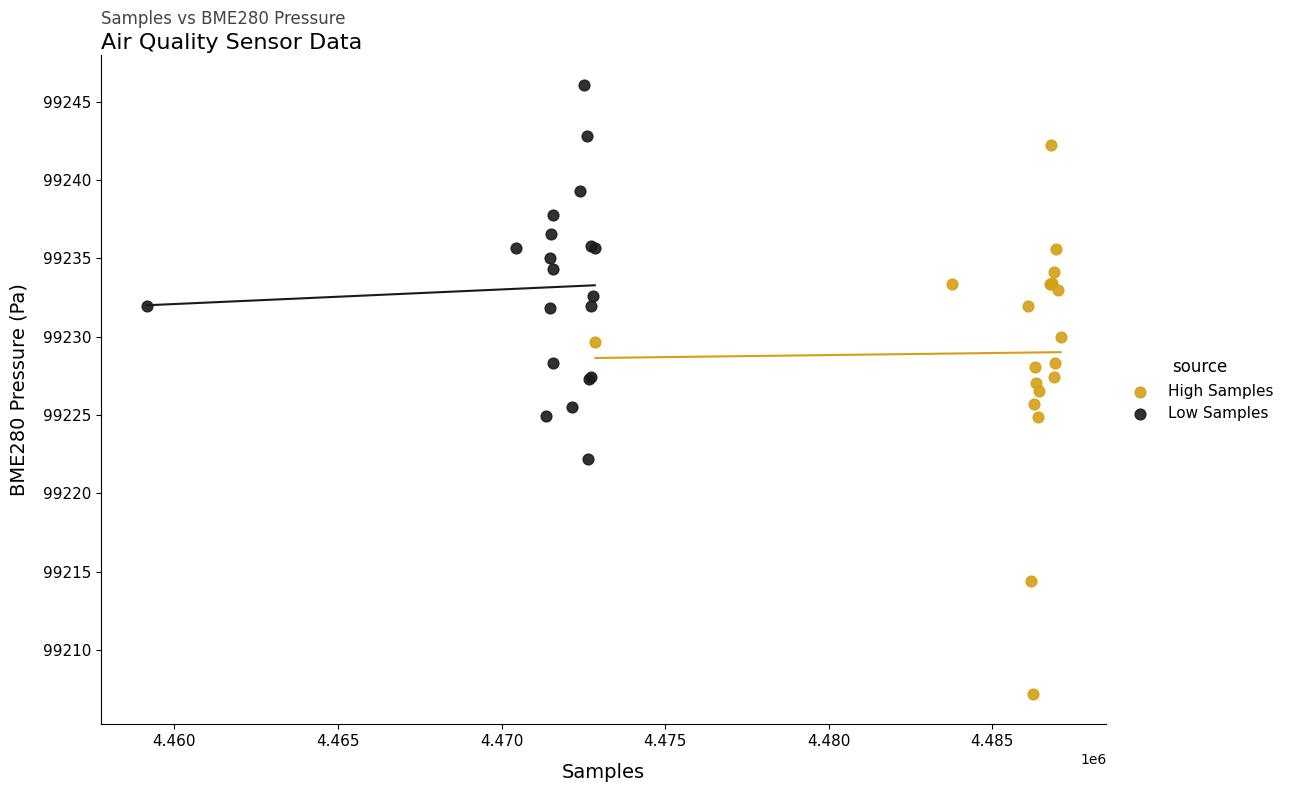

Which series has the widest spread of Y values?

High Samples